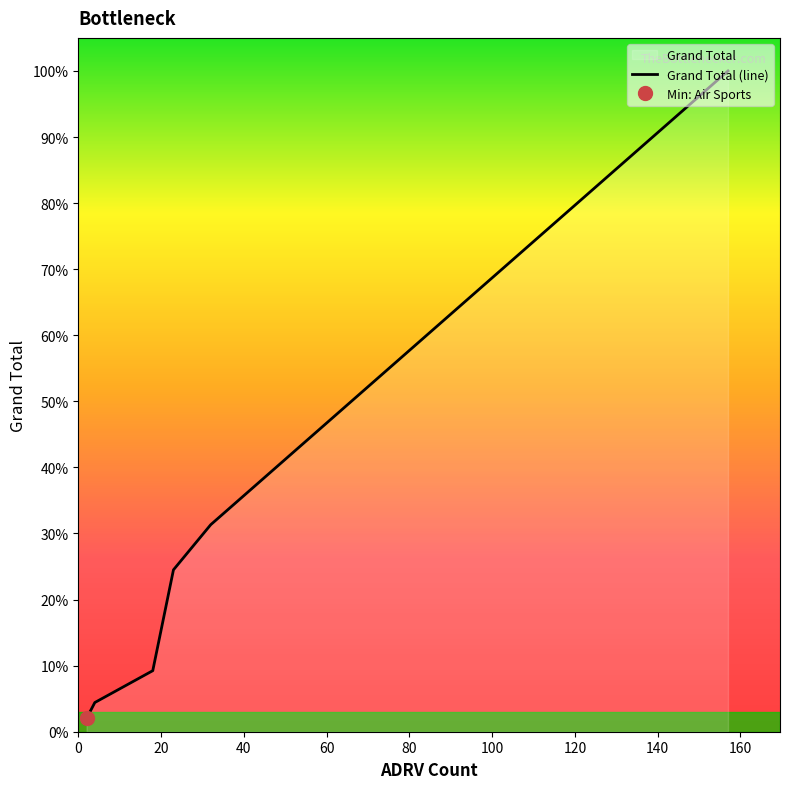

What is the difference between the second highest and minimum values in the Grand Total series?

78